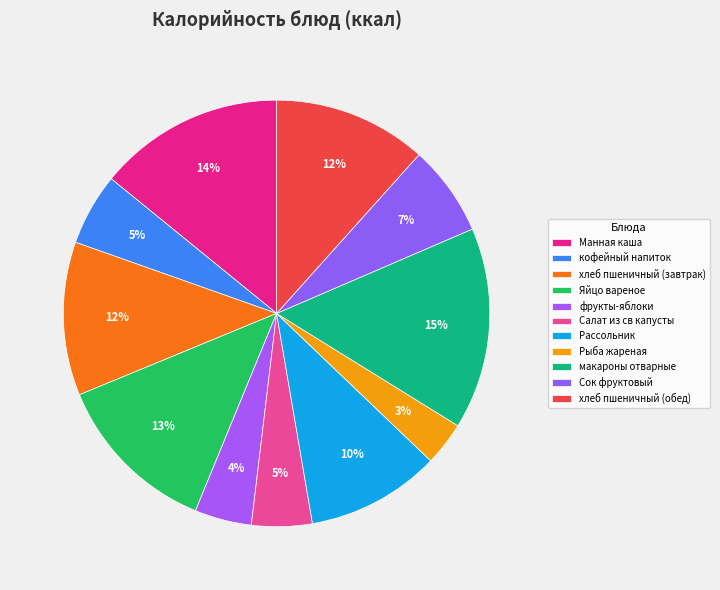

Which slice is the smallest?

Рыба жареная